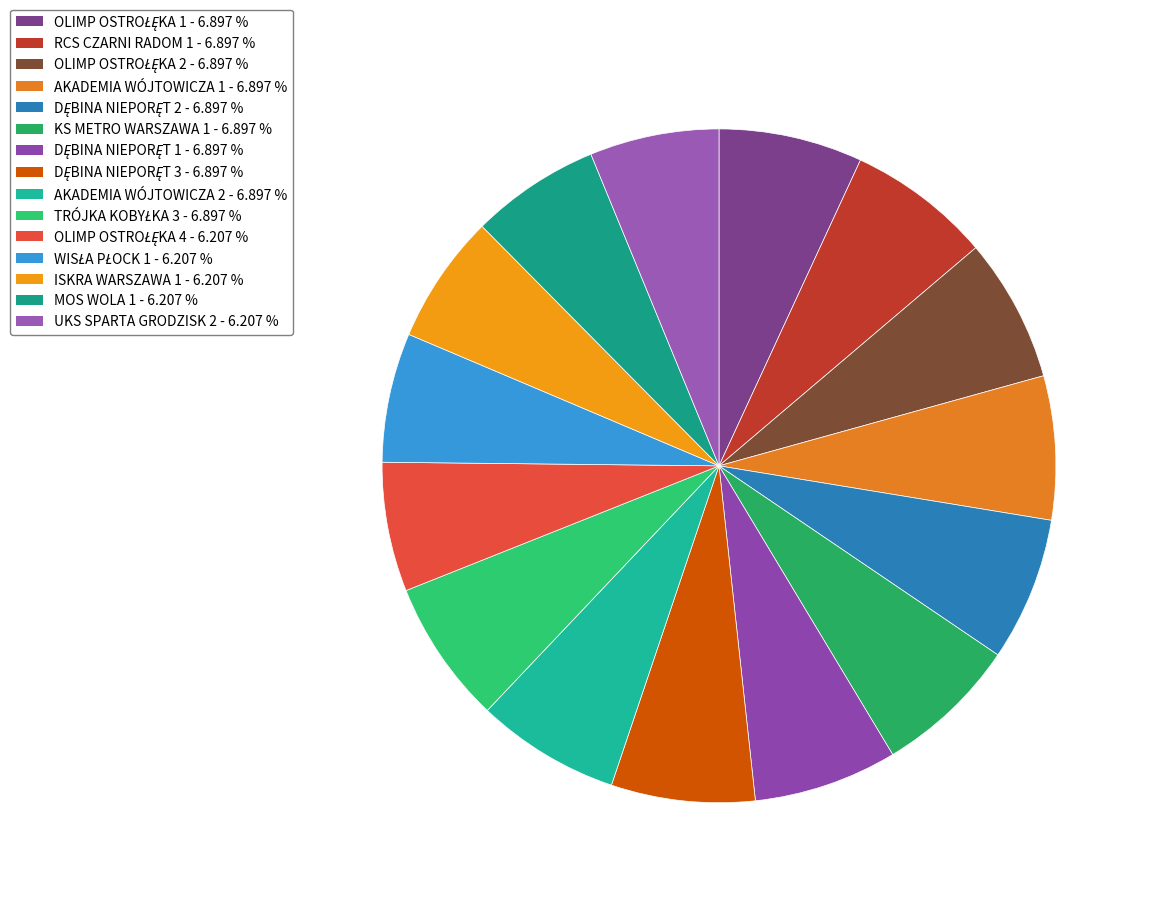

How many segments does this pie chart have?

15